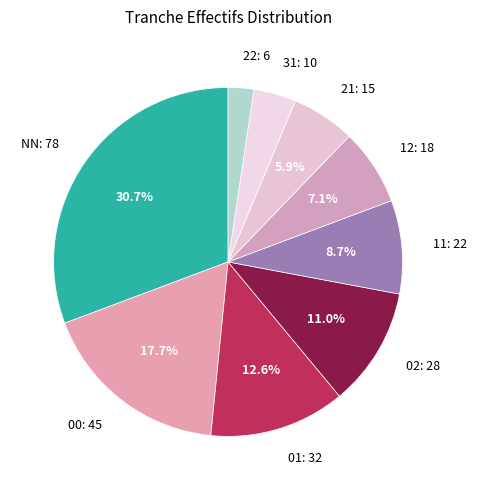

To the nearest percent, what is the average slice percentage?

11%